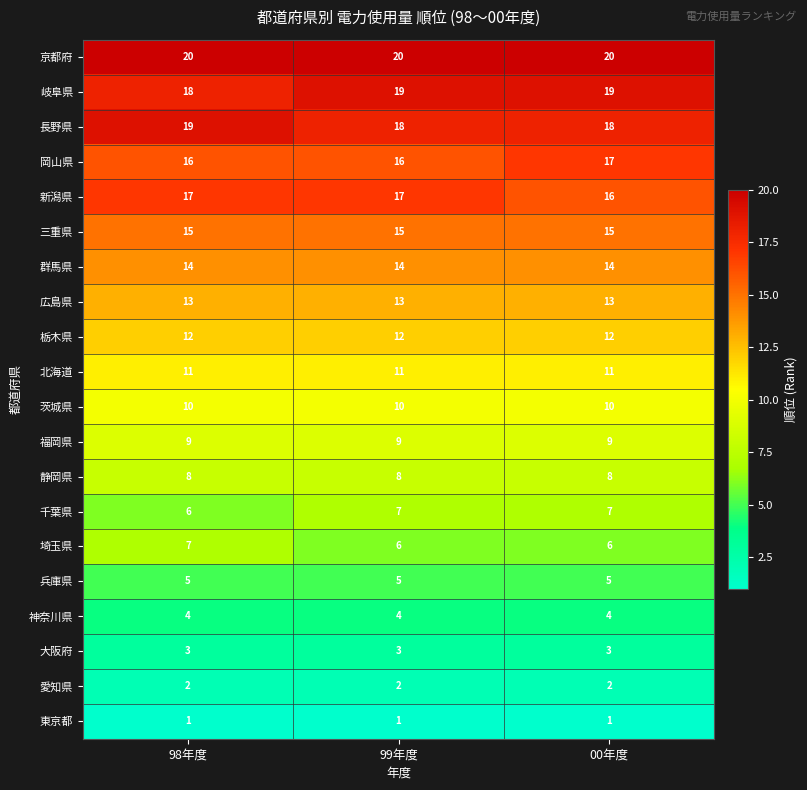

What is the total value across all series at 00年度?

210